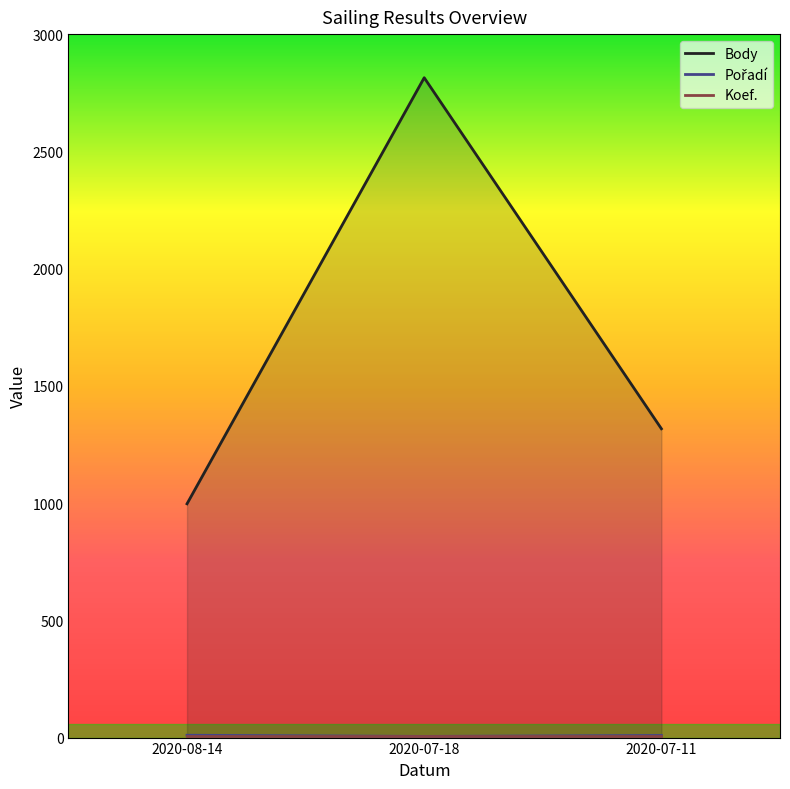

Rank the categories by Body value from lowest to highest.

2020-08-14, 2020-07-11, 2020-07-18